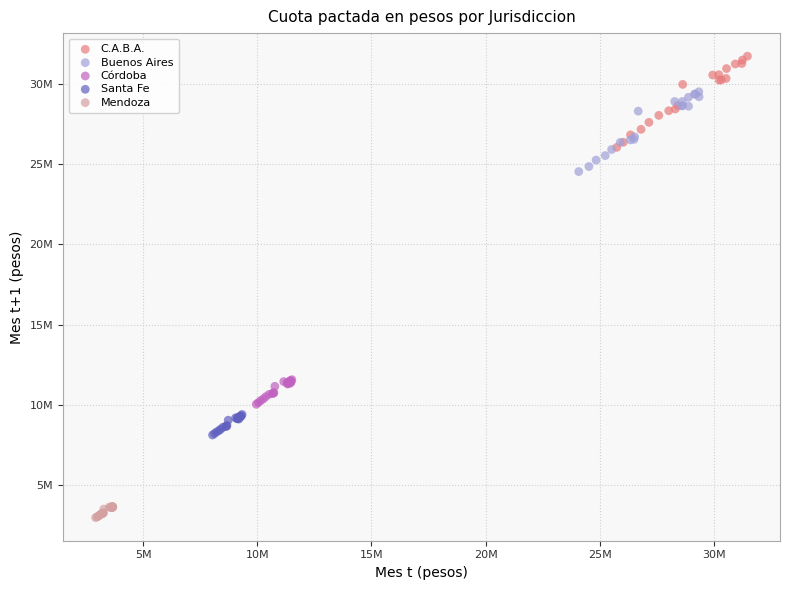

What are all the series names shown in the legend?

C.A.B.A., Buenos Aires, Córdoba, Santa Fe, Mendoza